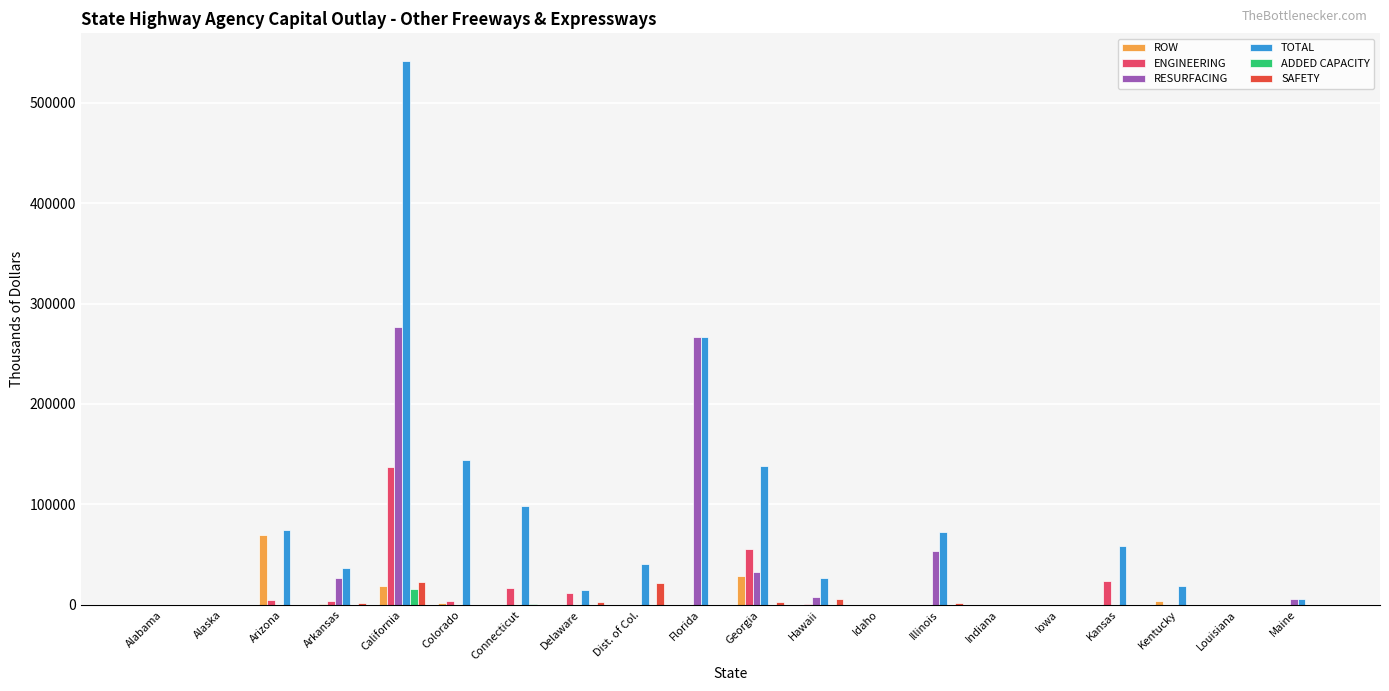

The RESURFACING series shows -110795 at Alabama. True or false?

False